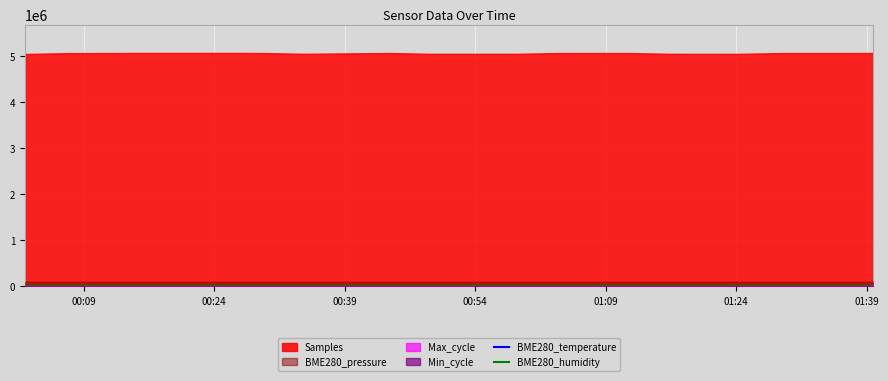

How many lines are shown in the chart?

2